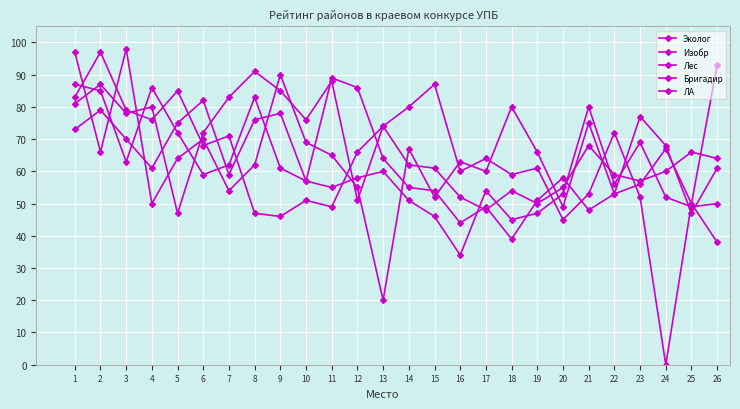

How many lines are shown in the chart?

5